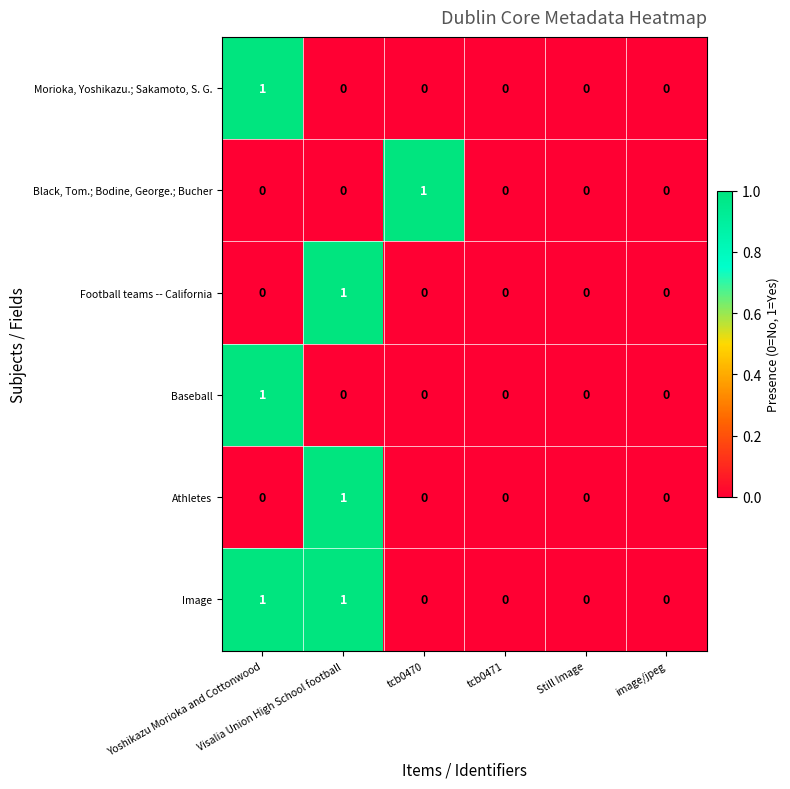

Which series has the largest total across all categories?

Image